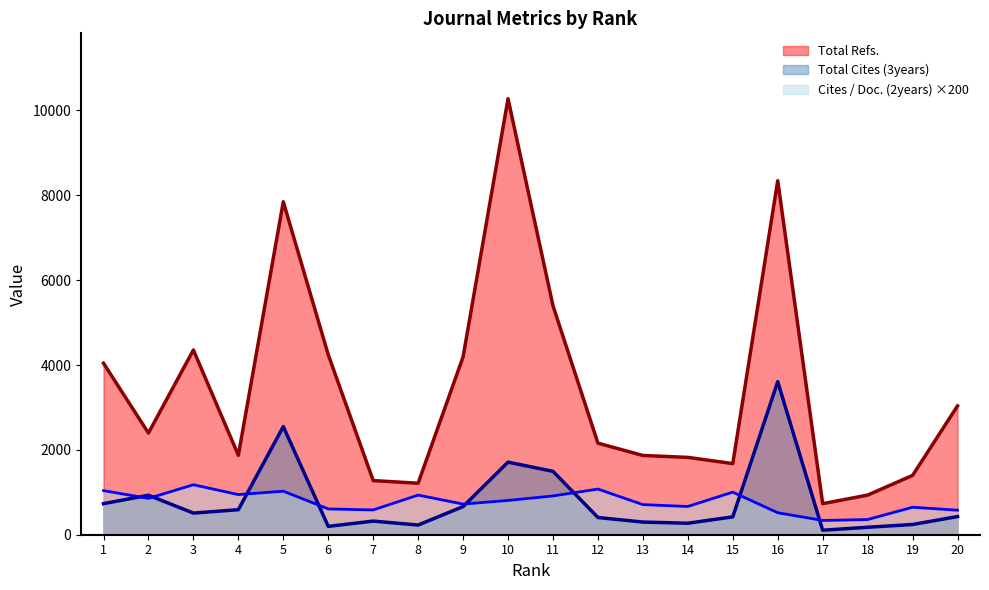

Between 10 and 20, which series saw the biggest shift?

Total Refs.